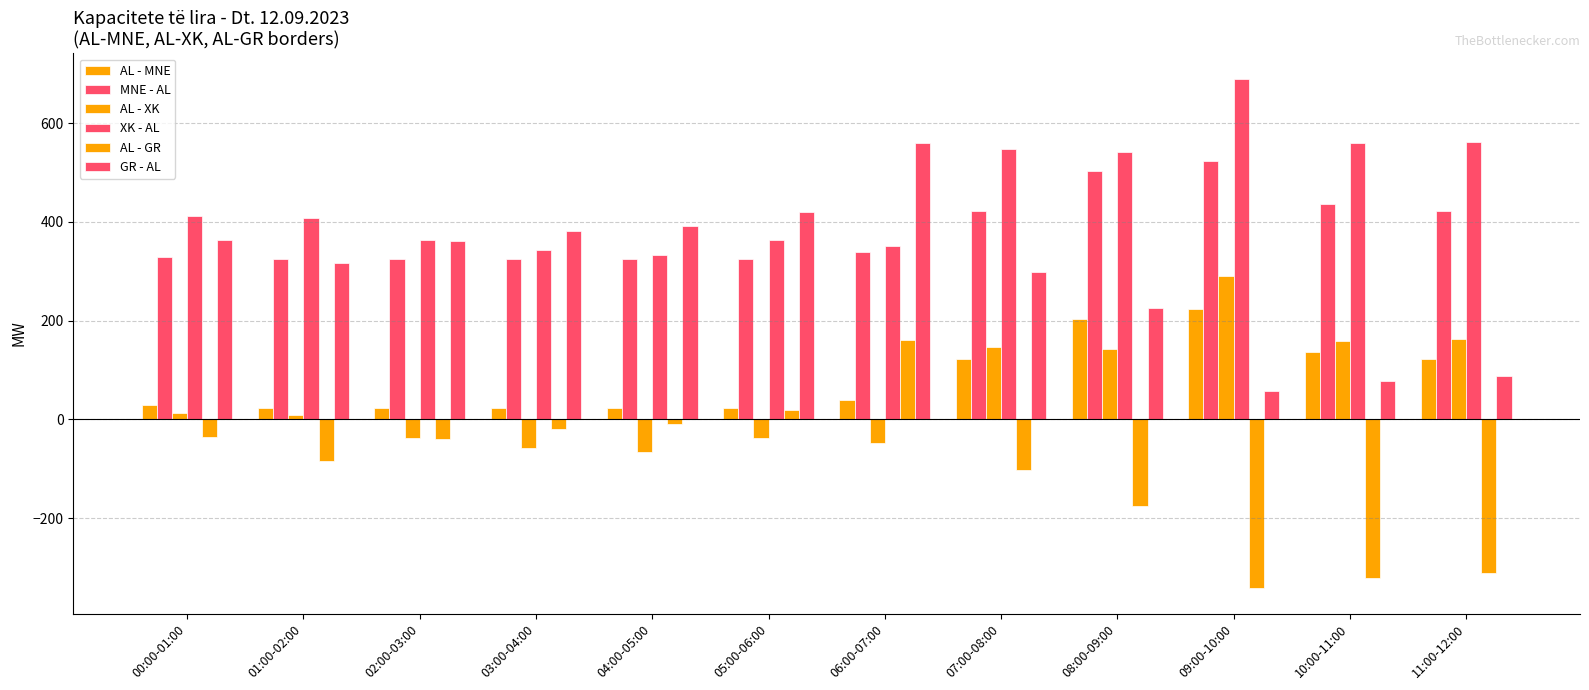

Reading left to right, transcribe all the data shown in this chart.

AL - MNE: 00:00-01:00=30	01:00-02:00=24	02:00-03:00=24	03:00-04:00=24	04:00-05:00=24	05:00-06:00=24	06:00-07:00=40	07:00-08:00=122	08:00-09:00=203	09:00-10:00=224	10:00-11:00=136	11:00-12:00=122
MNE - AL: 00:00-01:00=330	01:00-02:00=324	02:00-03:00=324	03:00-04:00=324	04:00-05:00=324	05:00-06:00=324	06:00-07:00=340	07:00-08:00=422	08:00-09:00=503	09:00-10:00=524	10:00-11:00=436	11:00-12:00=422
AL - XK: 00:00-01:00=13	01:00-02:00=8	02:00-03:00=-37	03:00-04:00=-57	04:00-05:00=-67	05:00-06:00=-37	06:00-07:00=-48	07:00-08:00=147	08:00-09:00=142	09:00-10:00=290	10:00-11:00=159	11:00-12:00=163
XK - AL: 00:00-01:00=413	01:00-02:00=408	02:00-03:00=363	03:00-04:00=343	04:00-05:00=333	05:00-06:00=363	06:00-07:00=352	07:00-08:00=547	08:00-09:00=542	09:00-10:00=690	10:00-11:00=559	11:00-12:00=563
AL - GR: 00:00-01:00=-36	01:00-02:00=-84	02:00-03:00=-39	03:00-04:00=-19	04:00-05:00=-9	05:00-06:00=20	06:00-07:00=161	07:00-08:00=-102	08:00-09:00=-175	09:00-10:00=-342	10:00-11:00=-322	11:00-12:00=-312
GR - AL: 00:00-01:00=364	01:00-02:00=316	02:00-03:00=361	03:00-04:00=381	04:00-05:00=391	05:00-06:00=420	06:00-07:00=561	07:00-08:00=298	08:00-09:00=225	09:00-10:00=58	10:00-11:00=78	11:00-12:00=88